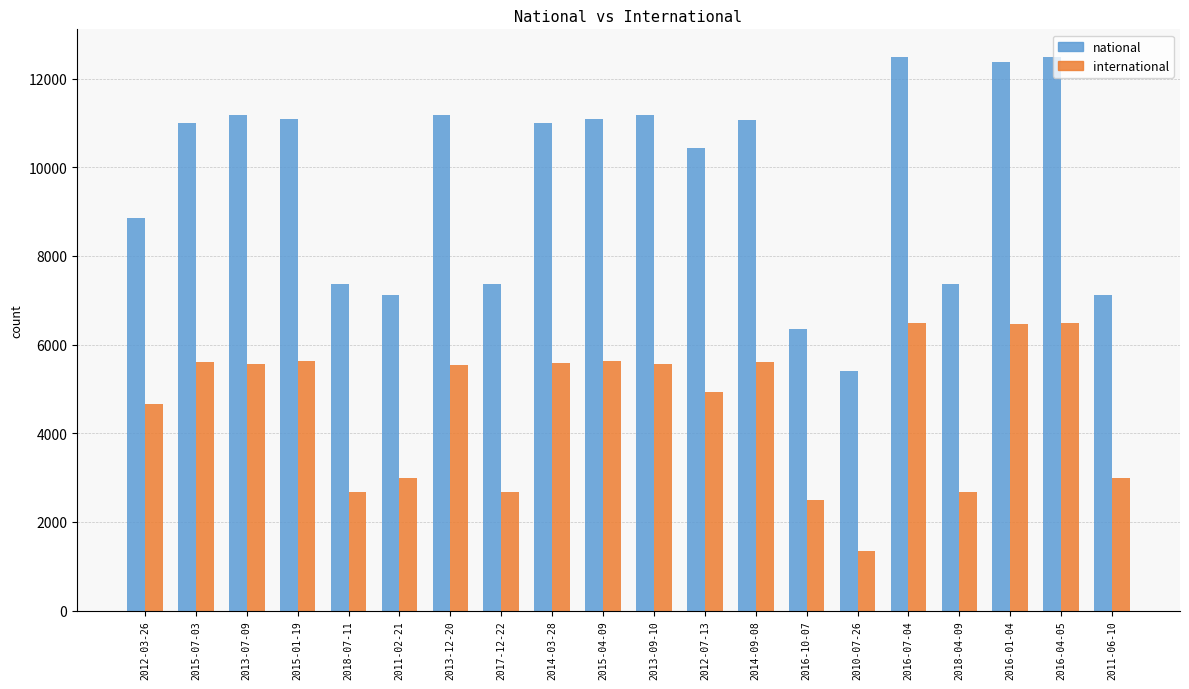

The value of international at 2012-07-13 is 4935. True or false?

True